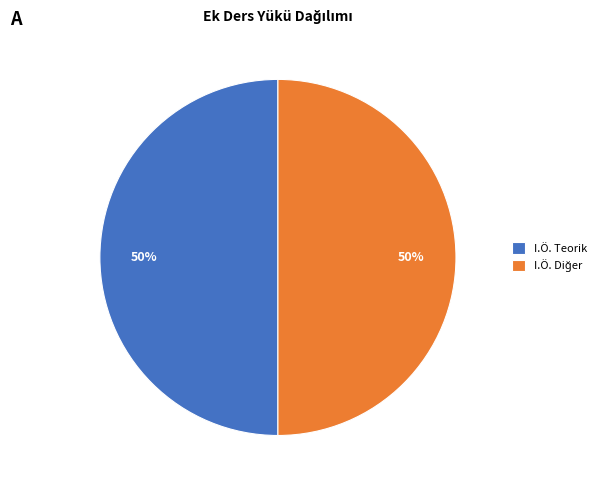

How many segments does this pie chart have?

2